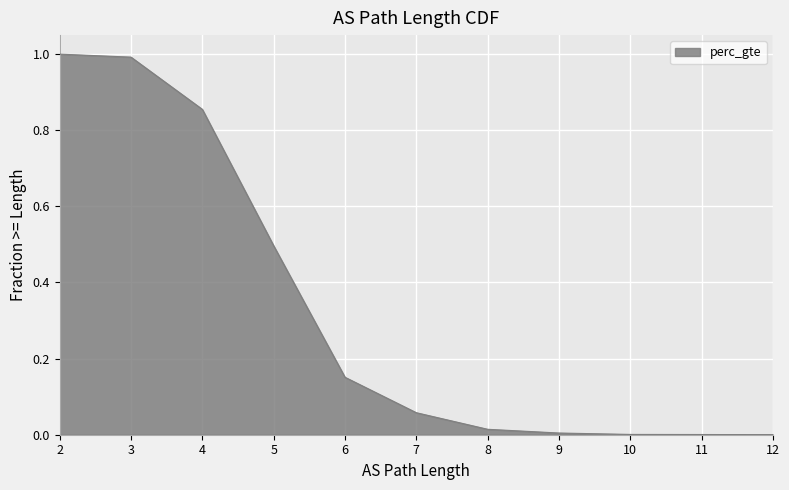

What is the value of the 4th point from the left?

0.5